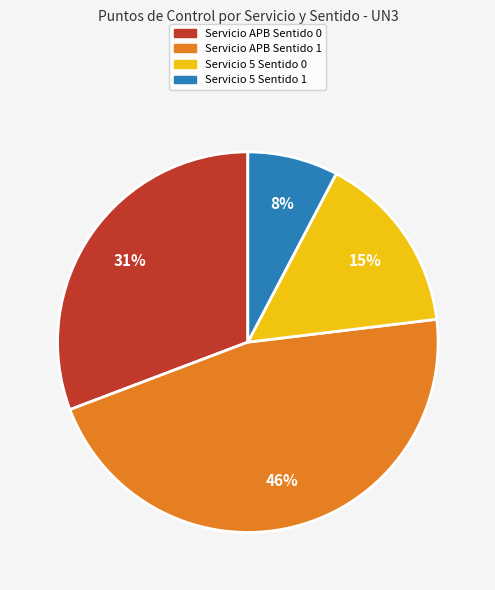

Which has a higher value, Servicio 5 Sentido 1 or Servicio APB Sentido 1?

Servicio APB Sentido 1